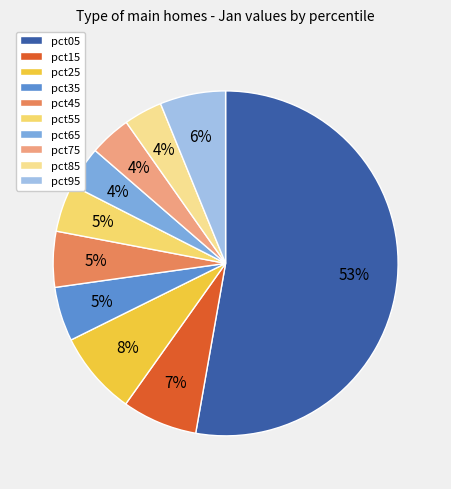

What is the change in value from pct05 to pct55?

-2.2